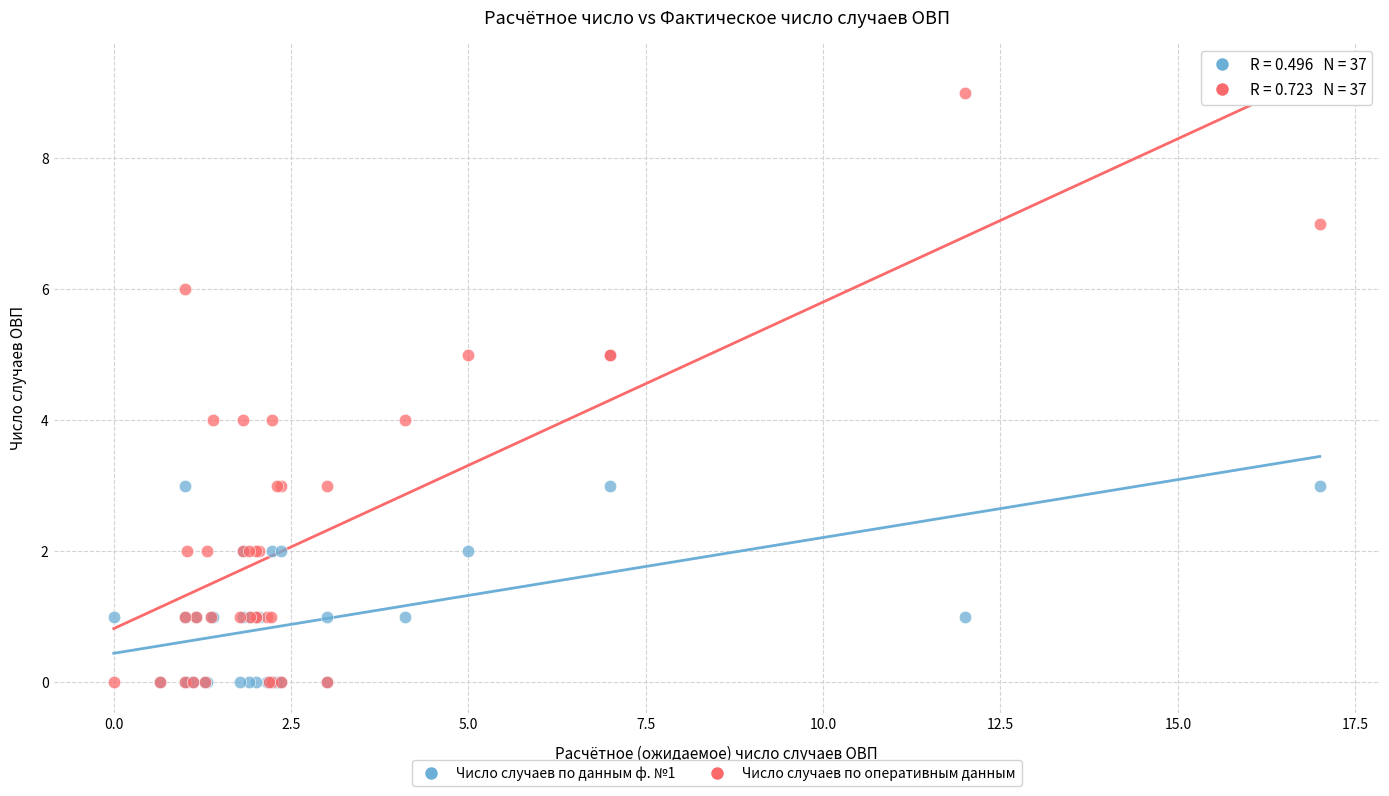

What are all the series names shown in the legend?

Число случаев по данным ф. №1, Число случаев по оперативным данным